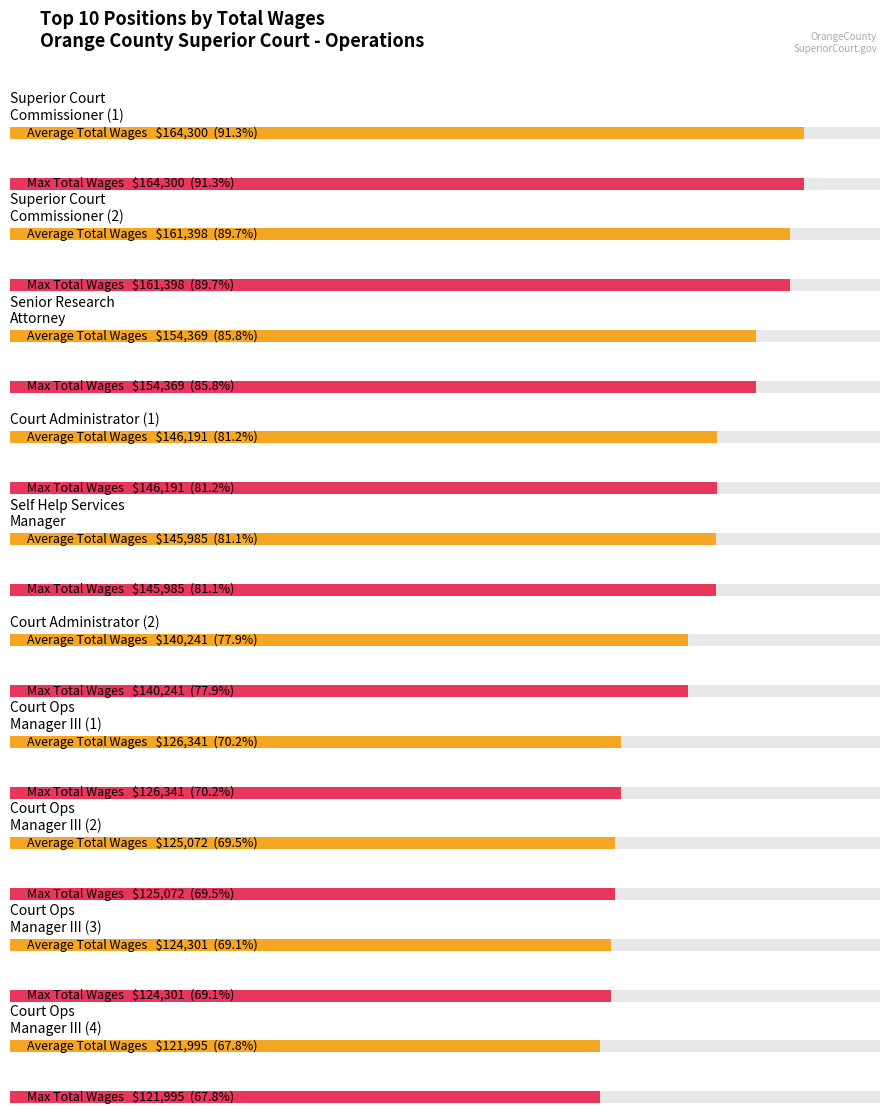

How many groups of bars are there?

10